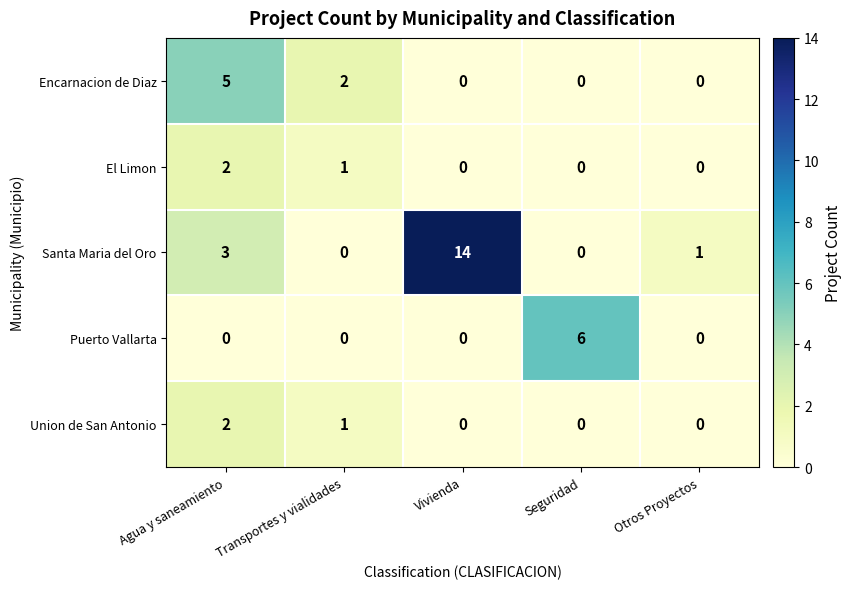

How many series are shown in this chart?

5